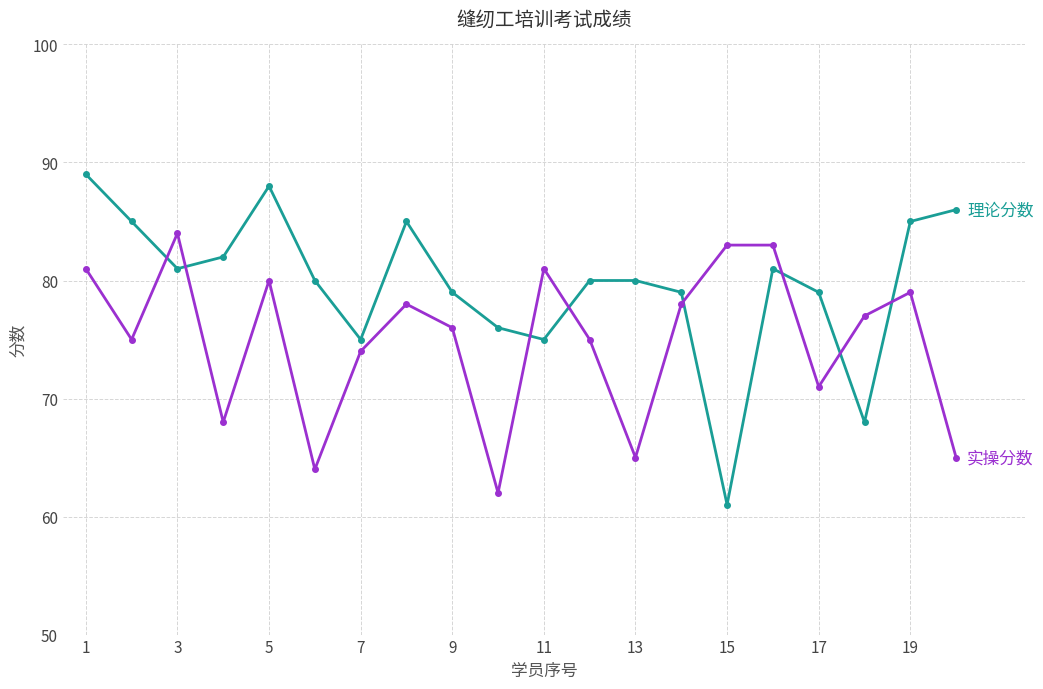

How many series are shown in this chart?

2